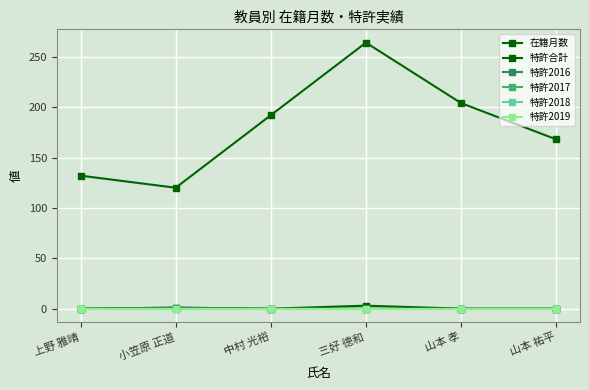

How many interior local valleys does the 在籍月数 series have?

1